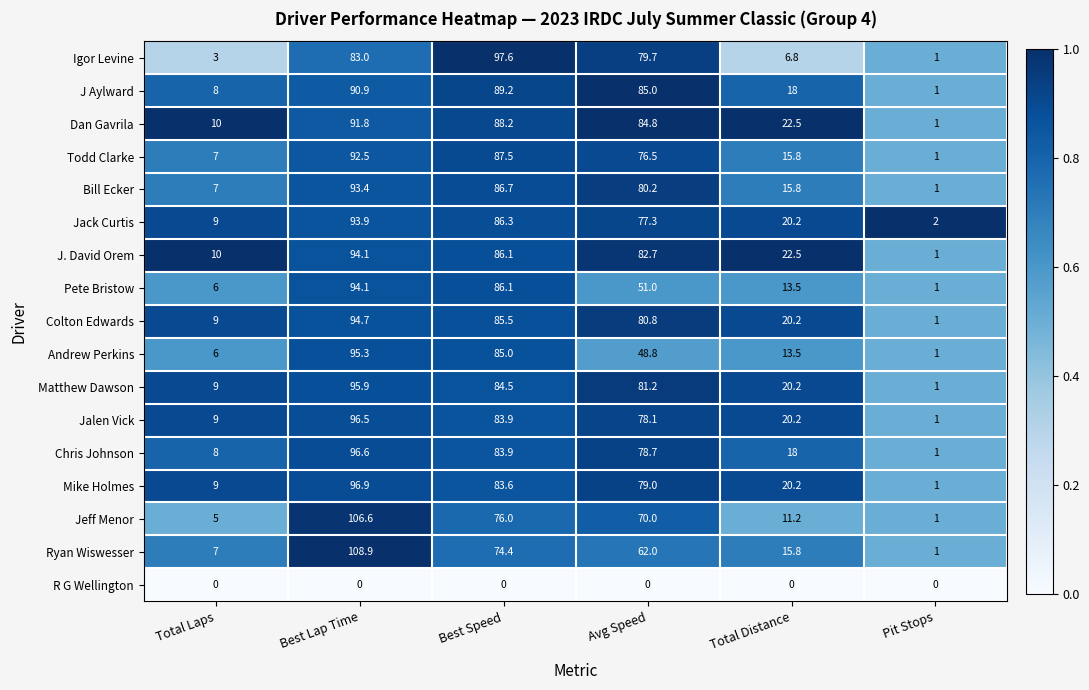

What is the total value across all series at Pit Stops?

17.0